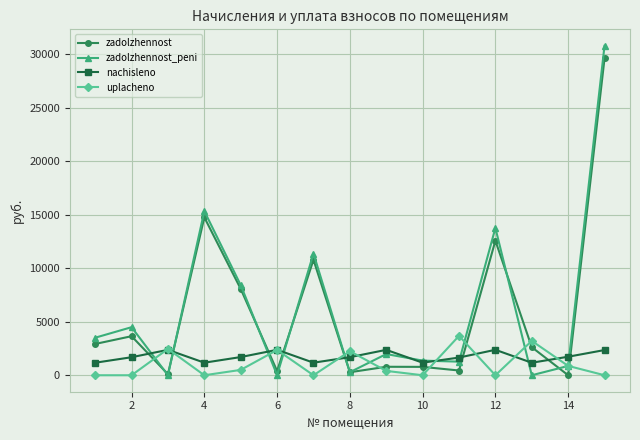

Which series has the largest range (max minus min)?

zadolzhennost_peni